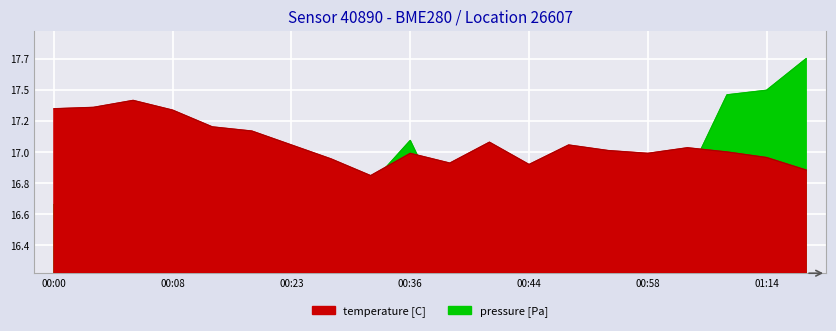

What is the average value of the pressure series?

16.9